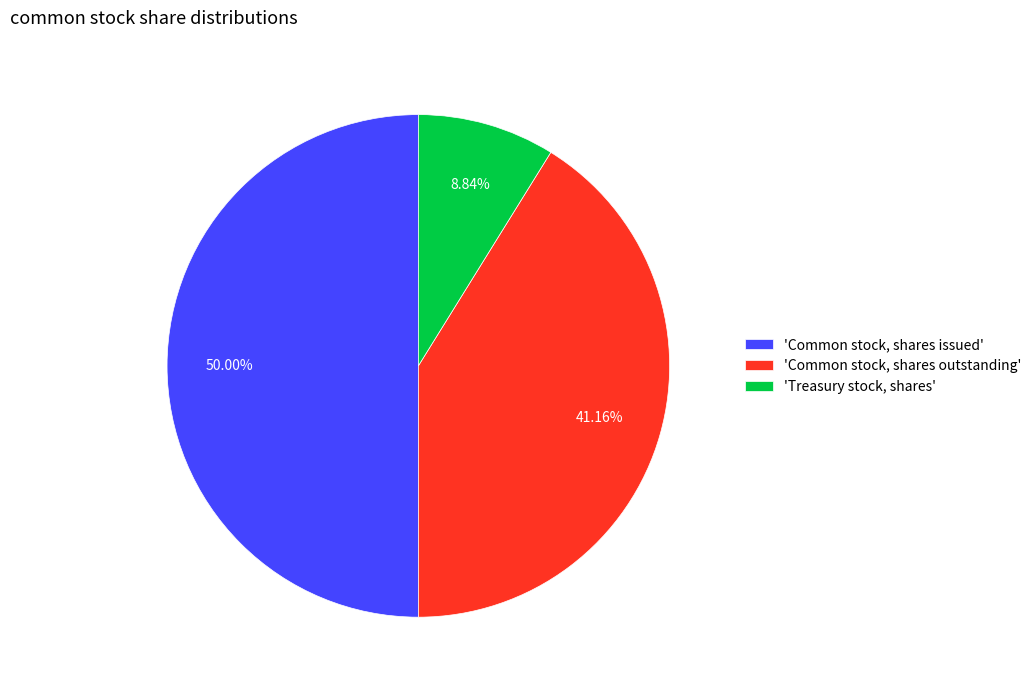

Combined, do 'Common stock, shares outstanding' and 'Common stock, shares issued' account for over 50%?

Yes